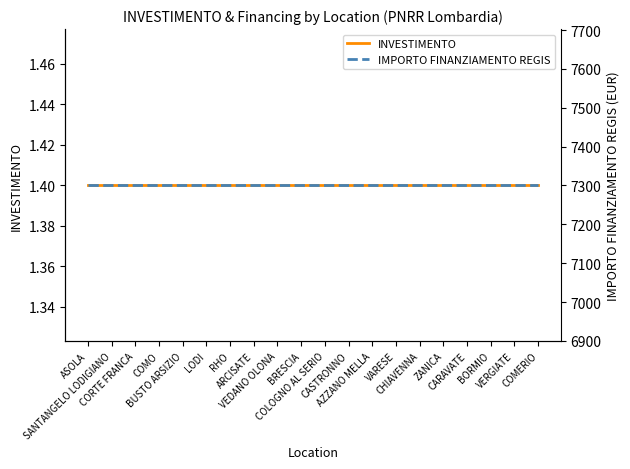

True or false: INVESTIMENTO and IMPORTO FINANZIAMENTO REGIS intersect in this chart.

False